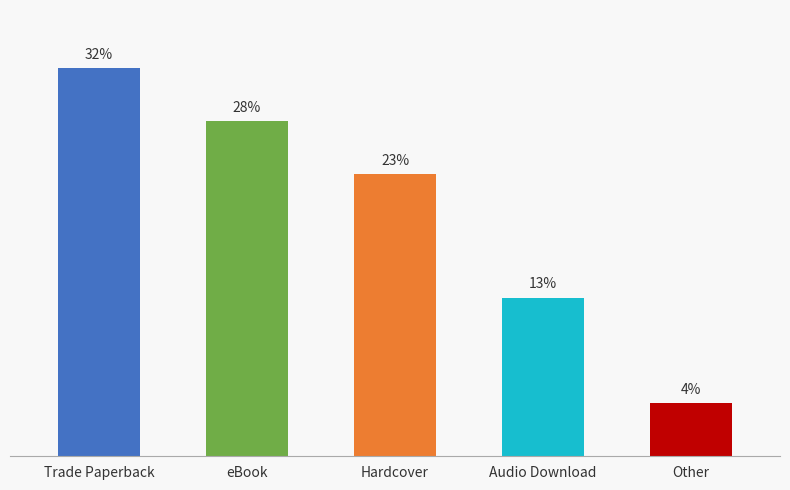

Which has a higher value, Trade Paperback or Audio Download?

Trade Paperback